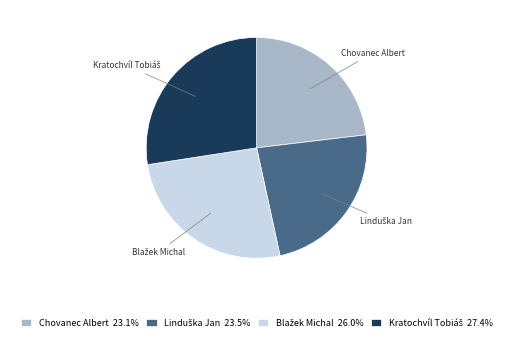

How many segments does this pie chart have?

4